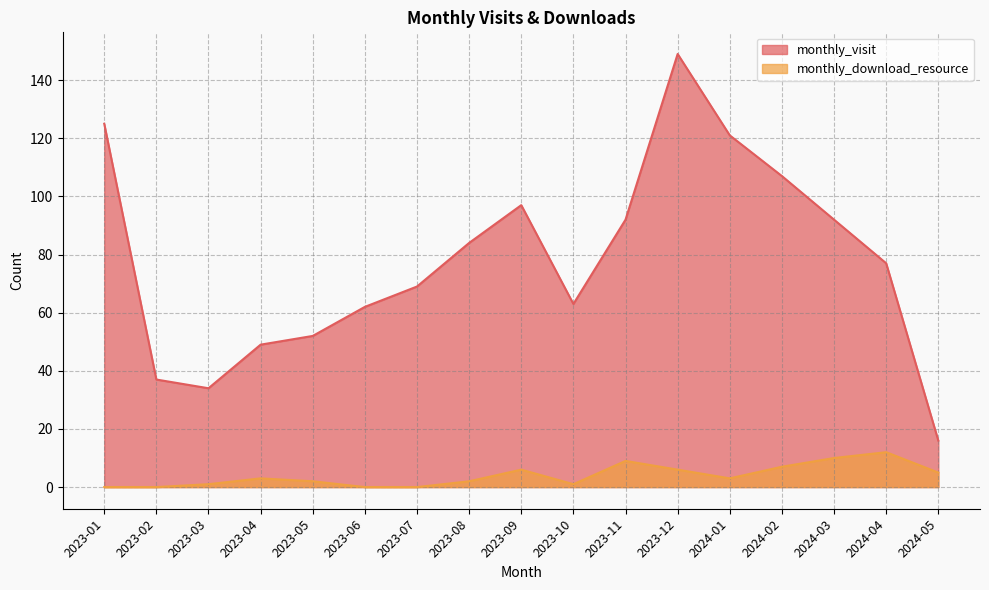

What is the spread (max minus min) of values at 2023-04?

46